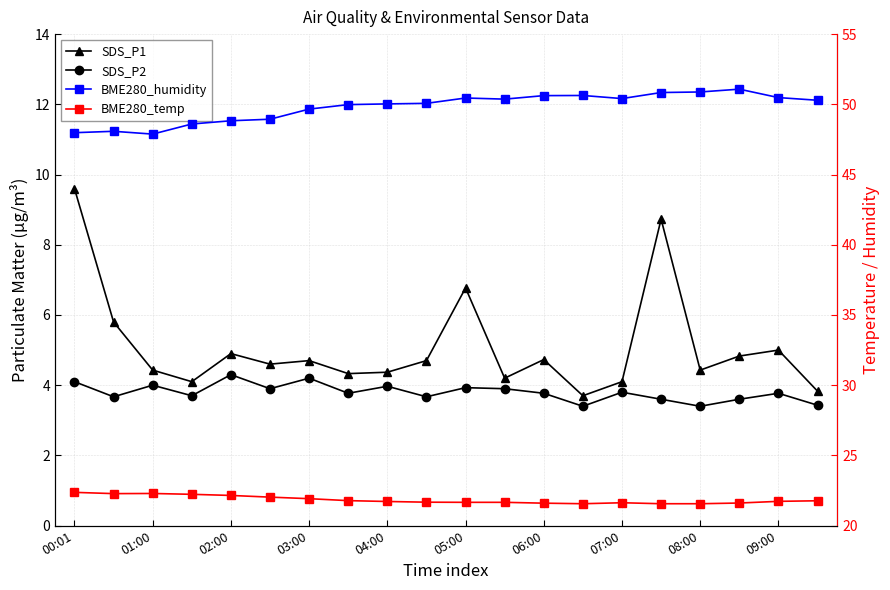

How many distinct data groups are displayed?

4